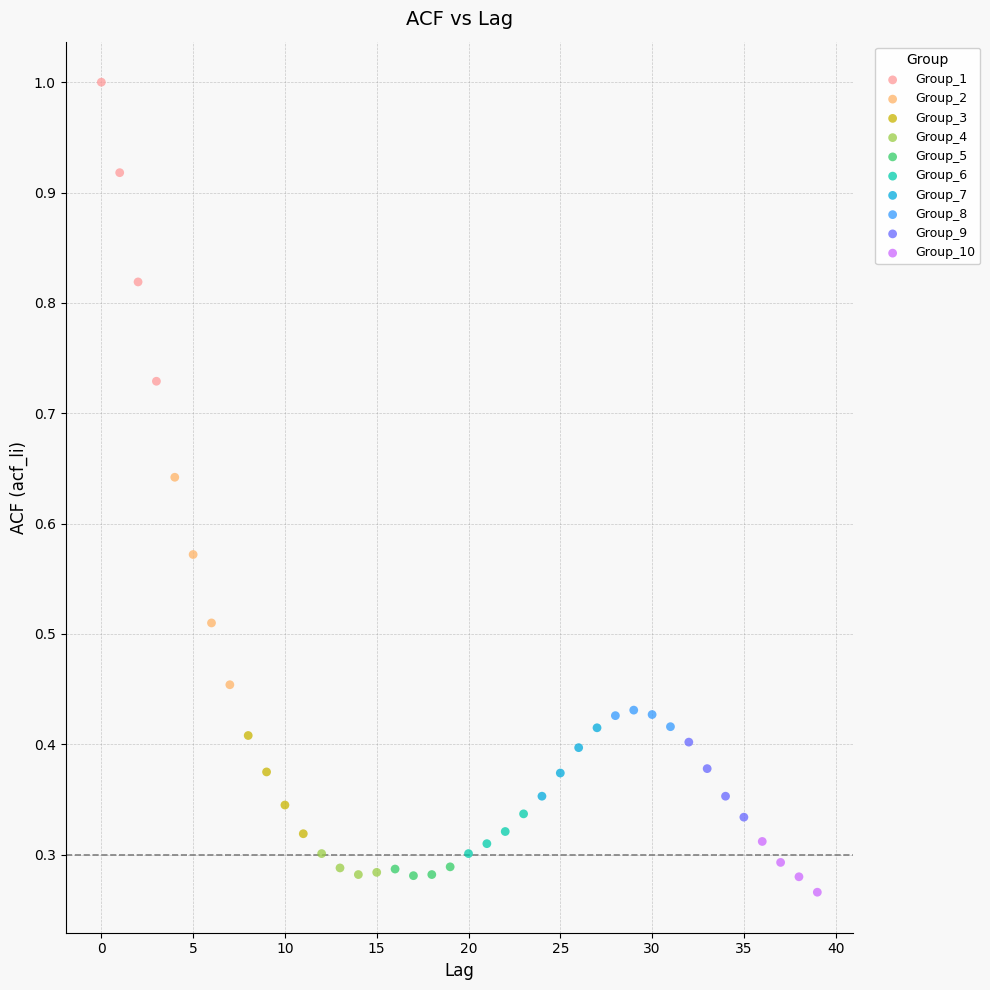

Which series has the largest Y range (max minus min)?

Group_1